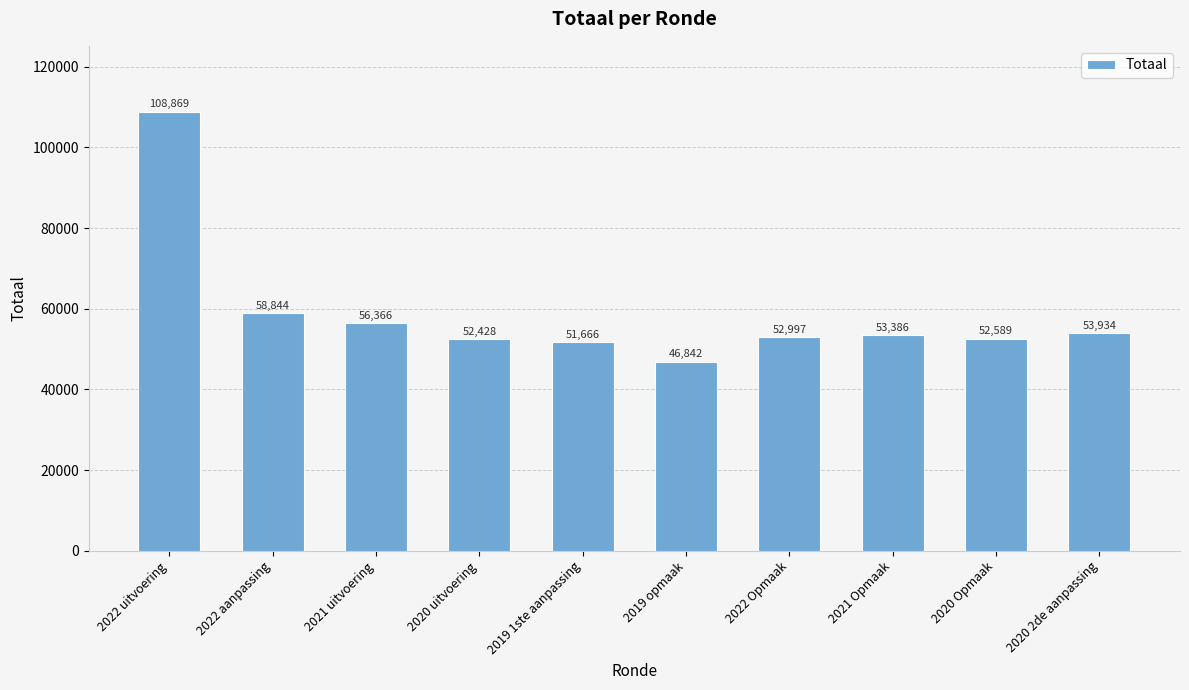

Which category has the highest value across all series?

2022 uitvoering